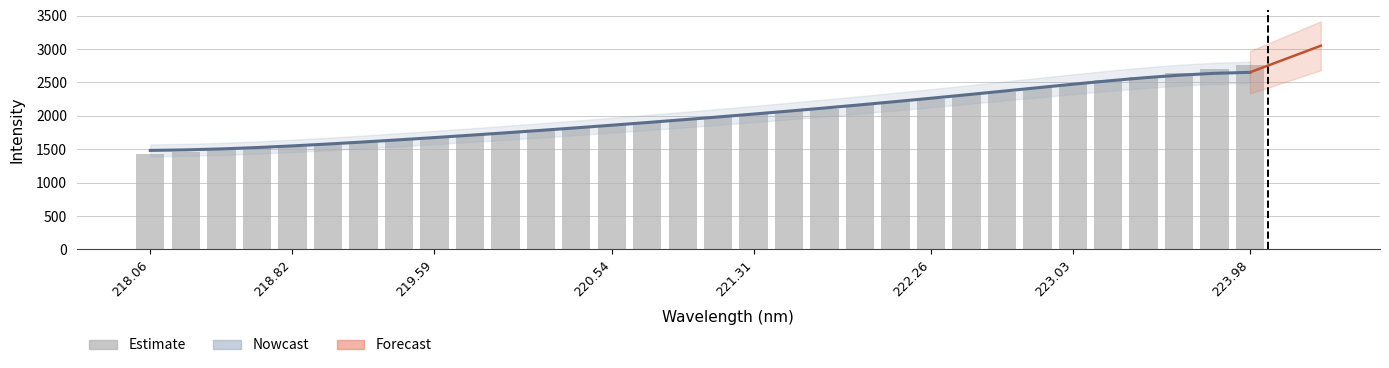

What is the maximum value shown in the chart?

2767.8